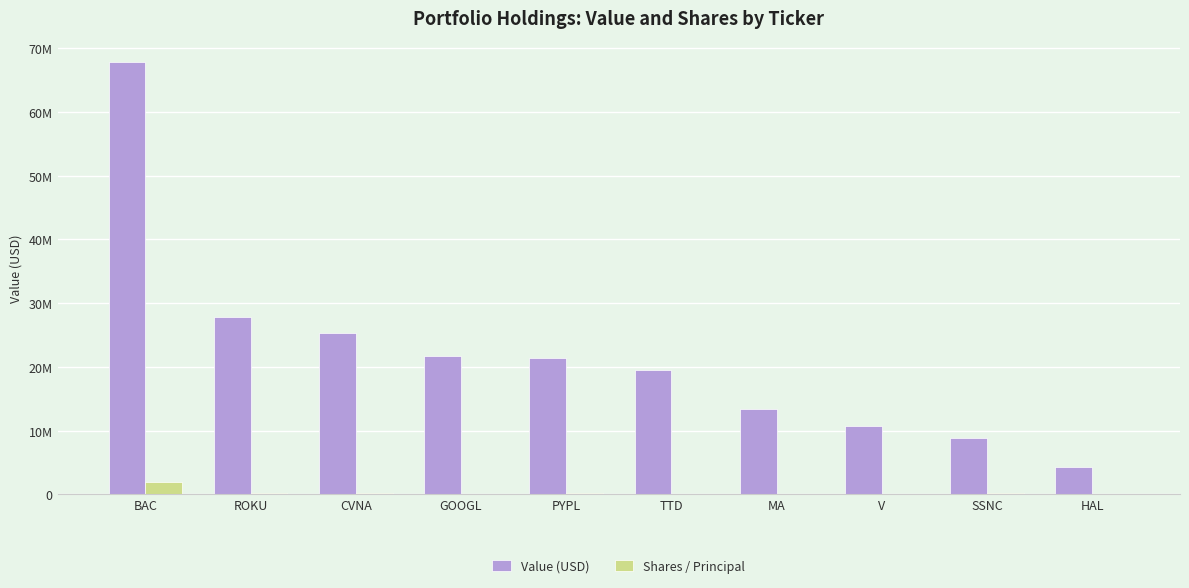

Does the chart contain stacked bars?

No